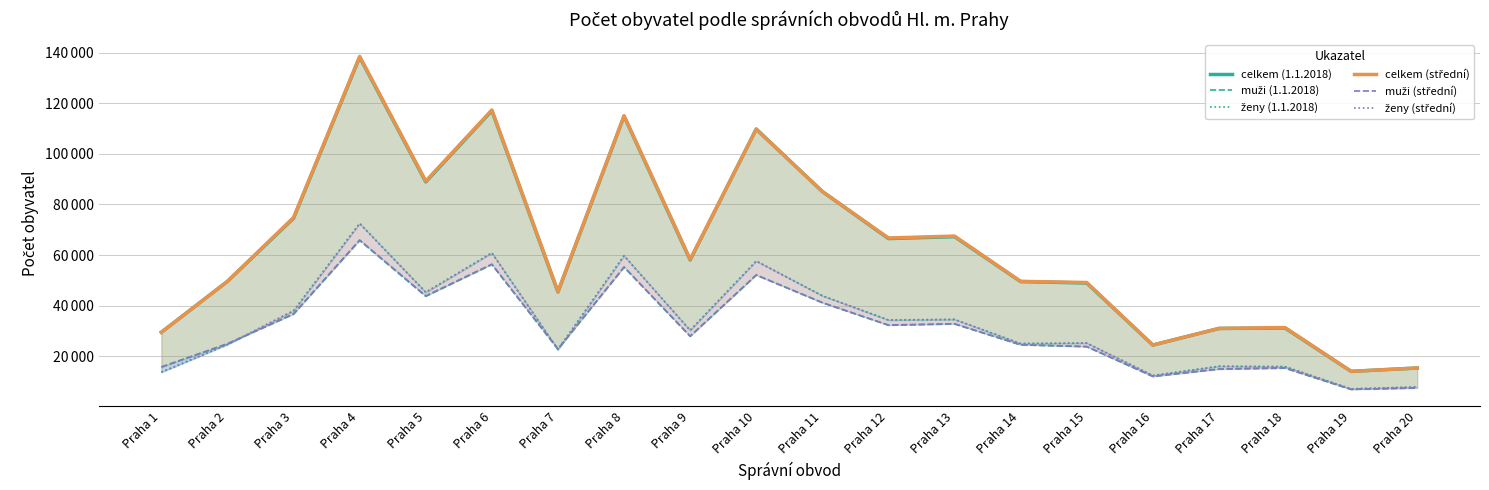

How many data points in muži (1.1.2018) are above 27859?

9